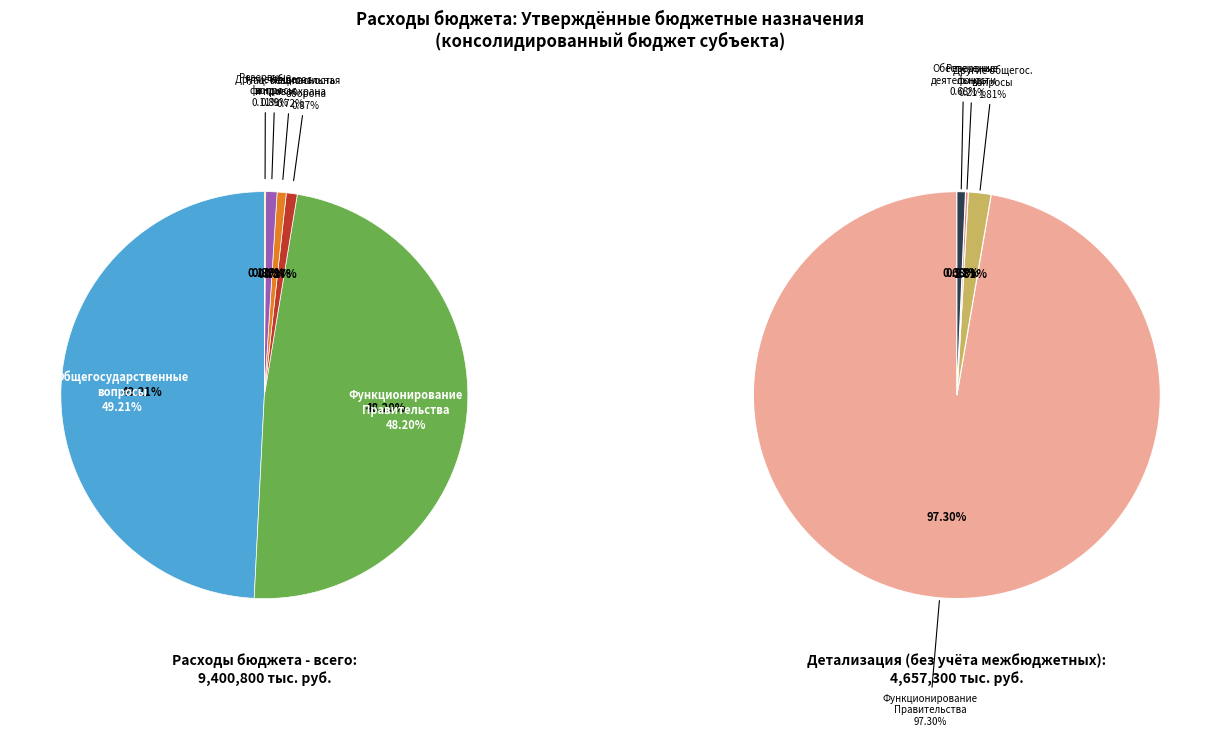

How many segments does this pie chart have?

7